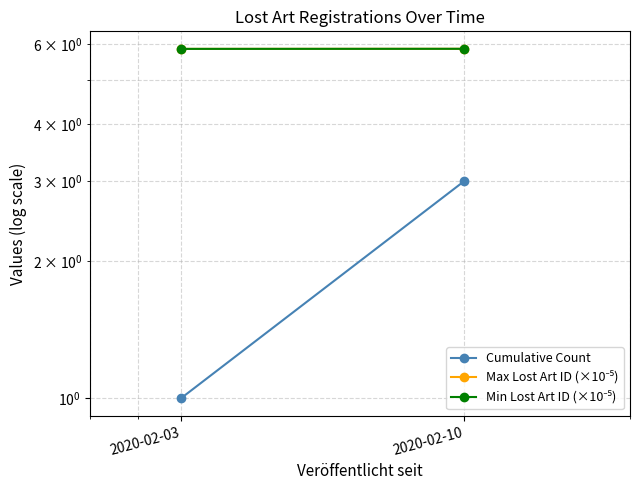

Is the value of Min Lost Art ID (×10⁻⁵) at 2020-02-03 greater than the value of Max Lost Art ID (×10⁻⁵) at 2020-02-03?

No